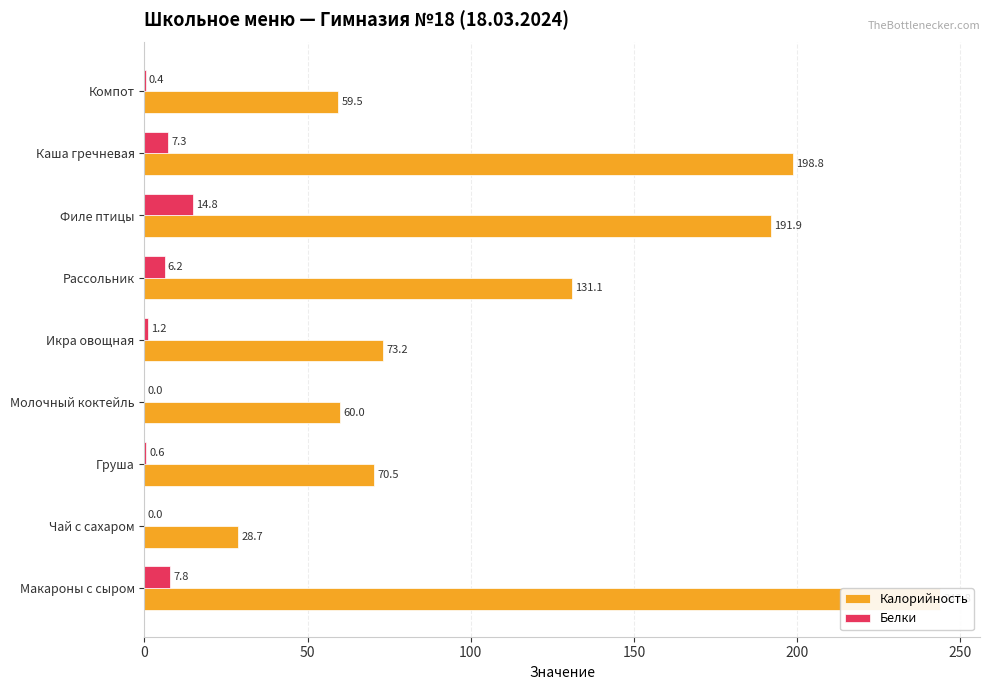

How many bars are there in total?

18